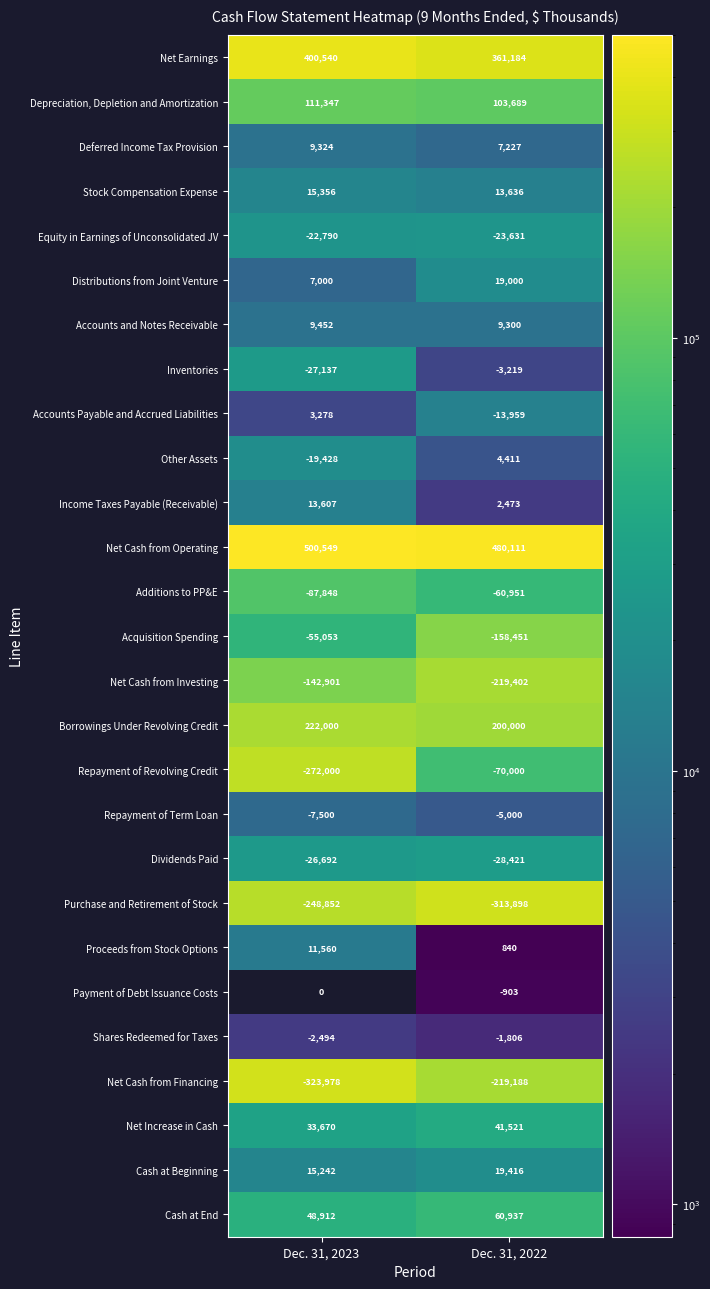

Is it true that Cash at End equals 21785.9 at Dec. 31, 2023?

False